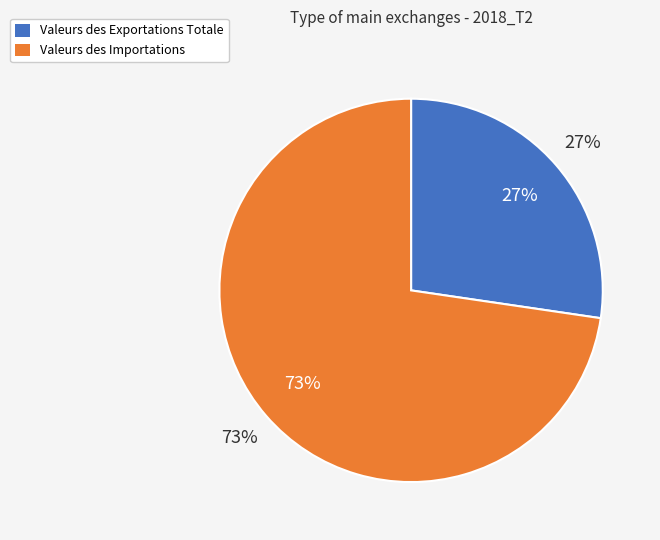

How much of the chart is everything except Valeurs des Importations?

27.3%